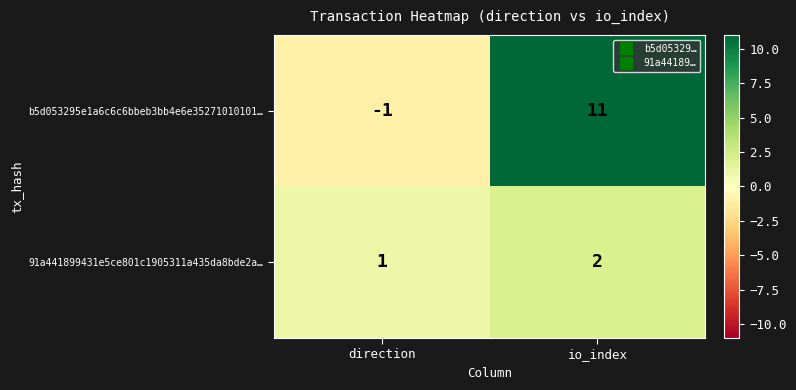

At which label is b5d053295e1a6c6c6bbeb3bb4e6e35271010101… closest to 5?

direction